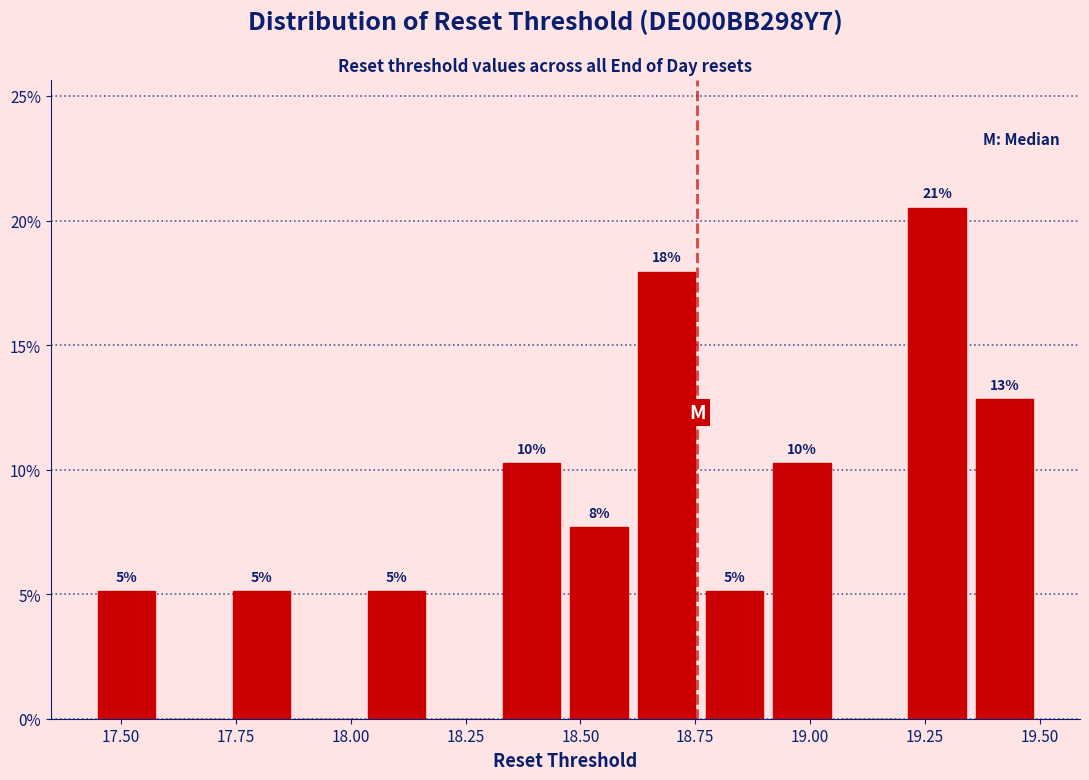

Around what value on the x-axis is the tallest bar? Give the approximate position of its centre, as read against the axis.

19.30